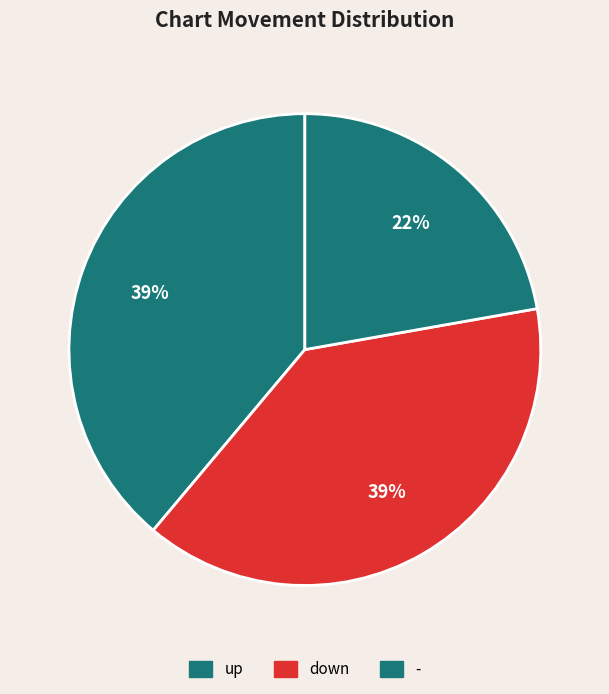

Which category has the smallest portion of the pie?

-